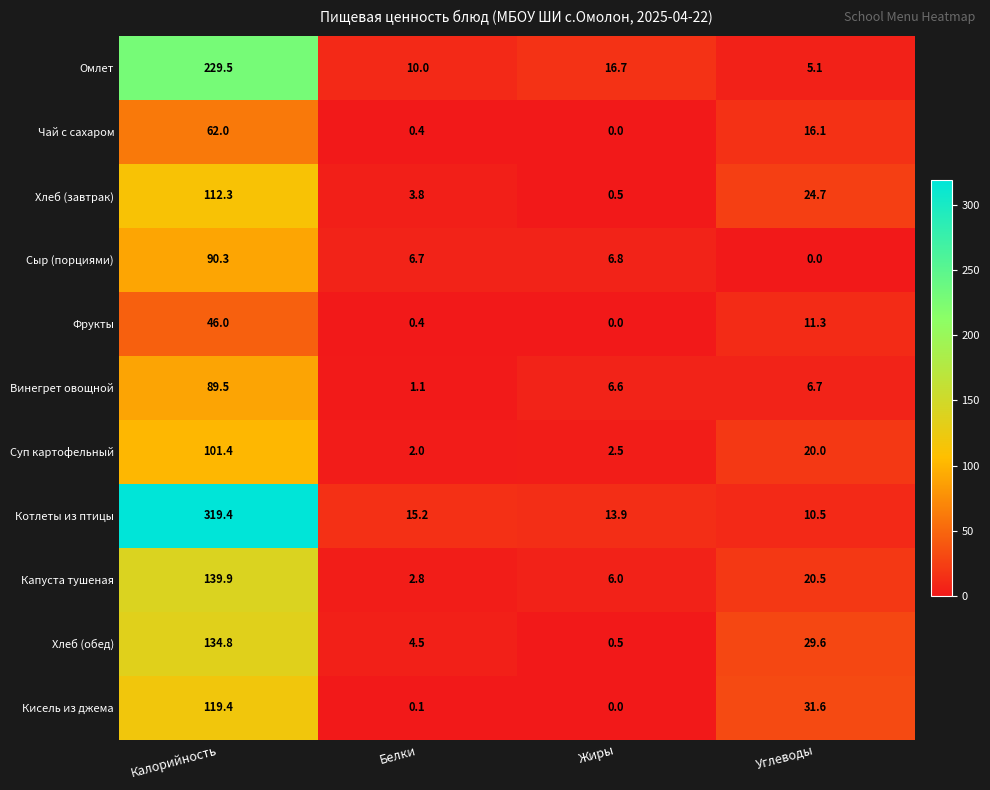

How many categories are shown in the chart?

4